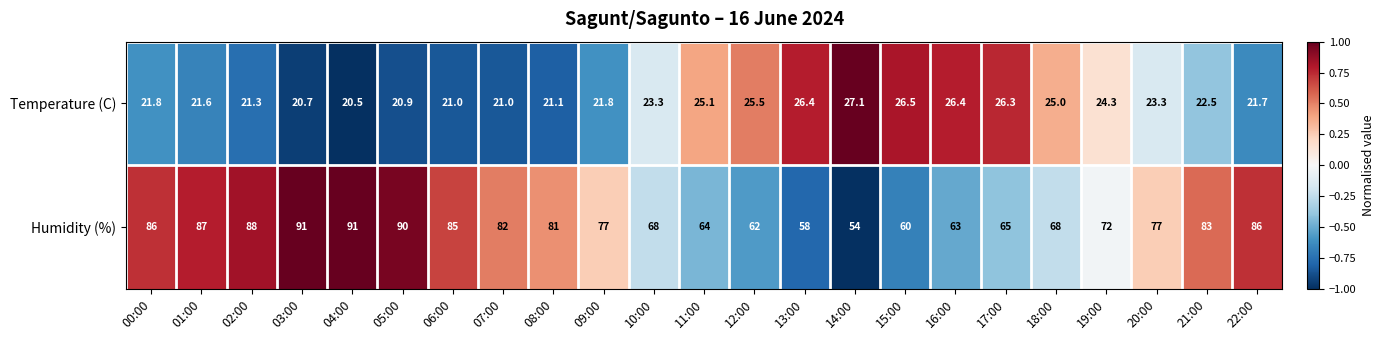

Read the Humidity (%) value at 16:00.

63.0